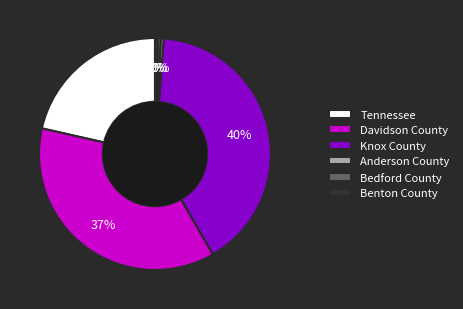

Which category has the biggest portion of the pie?

Knox County